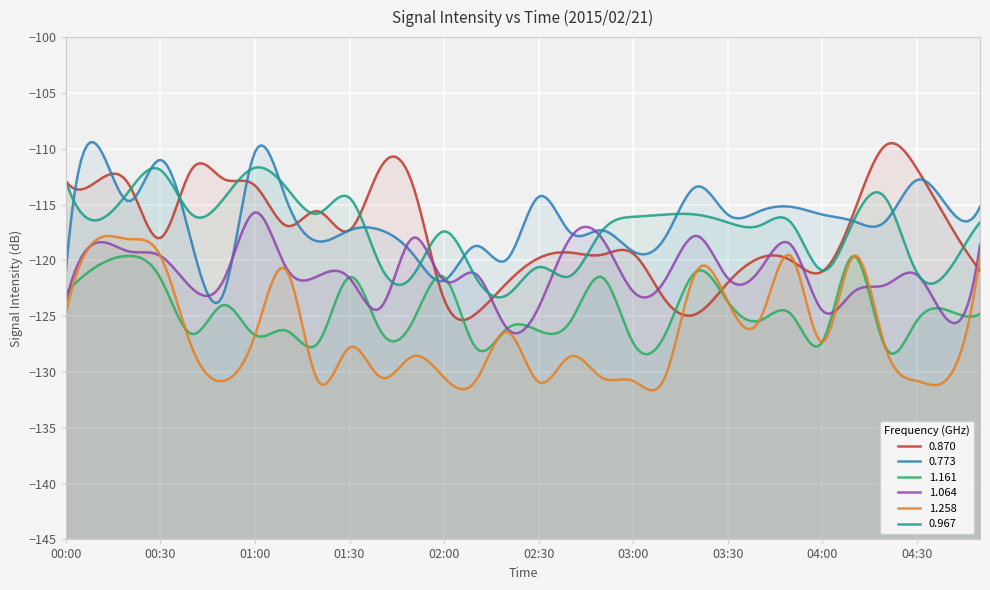

At 04:50, list the series in order from smallest to largest.

1.161, 0.870, 1.258, 1.064, 0.967, 0.773